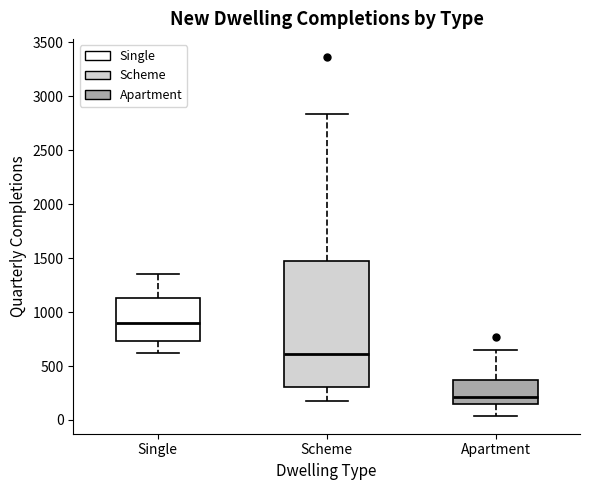

Reading left to right, read every box against the y-axis: the position of its median line, the range the box covers, and the ends of its whiskers. The values are not printed on the chart, so give them approximately, as read against the axis.

Single: median 900, box 750 to 1150, whiskers 650 to 1350
Scheme: median 600, box 300 to 1500, whiskers 150 to 2850
Apartment: median 200, box 150 to 350, whiskers 50 to 650